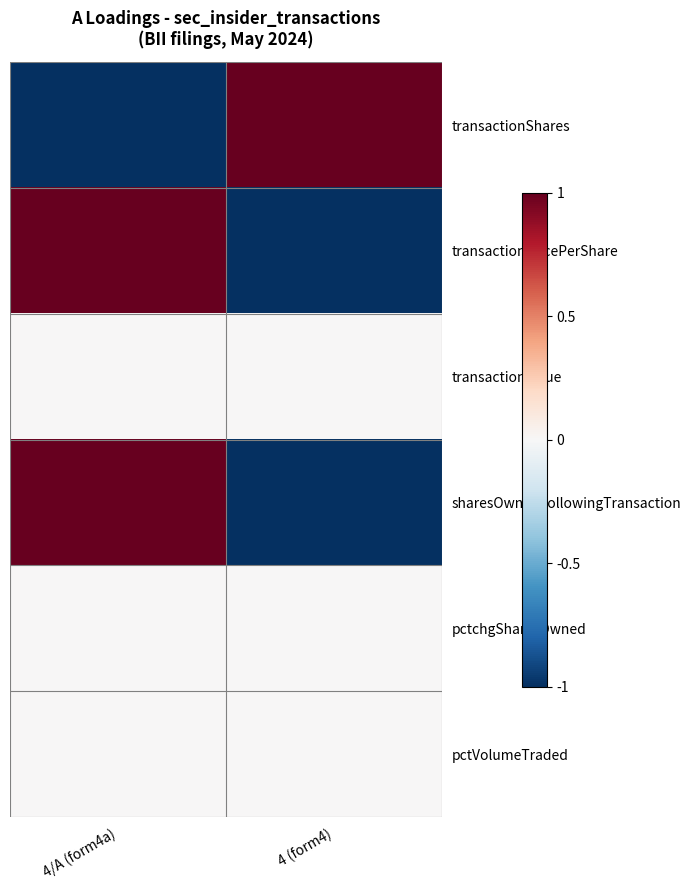

Reading left to right, extract all data points from this chart.

transactionShares: 4/A (form4a)=-1	4 (form4)=1
transactionPricePerShare: 4/A (form4a)=1	4 (form4)=-1
transactionValue: 4/A (form4a)=0	4 (form4)=0
sharesOwnedFollowingTransaction: 4/A (form4a)=1	4 (form4)=-1
pctchgSharesOwned: 4/A (form4a)=0	4 (form4)=0
pctVolumeTraded: 4/A (form4a)=0	4 (form4)=0